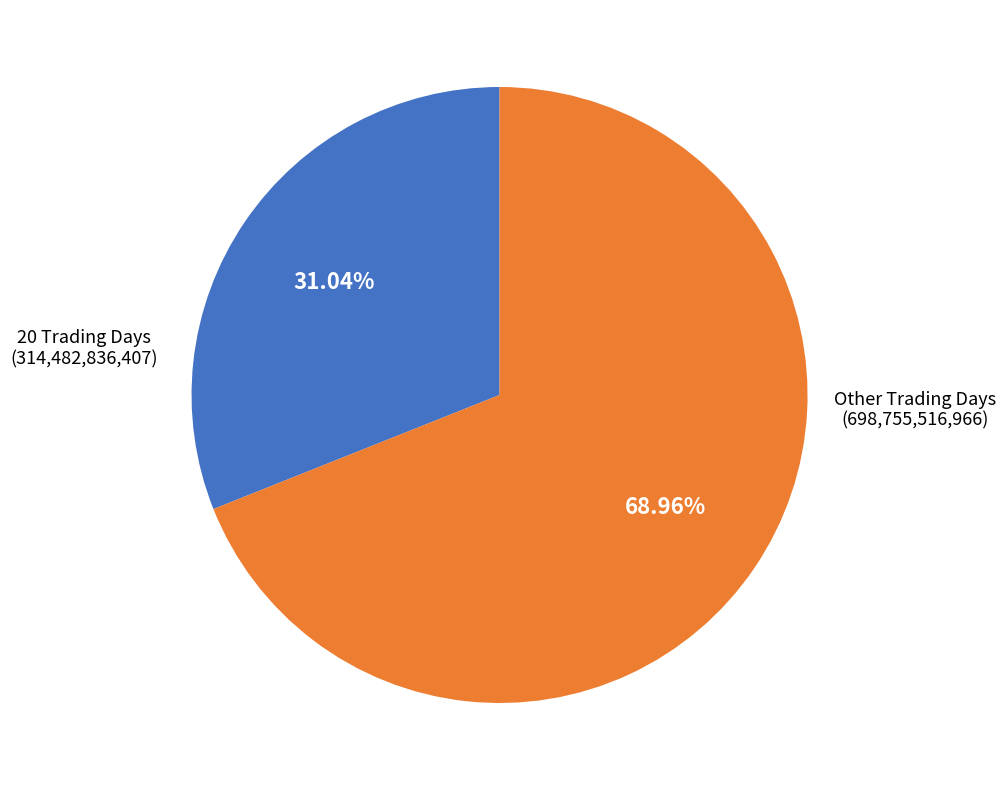

To the nearest percent, what is the difference between the largest and smallest slice percentages?

38%